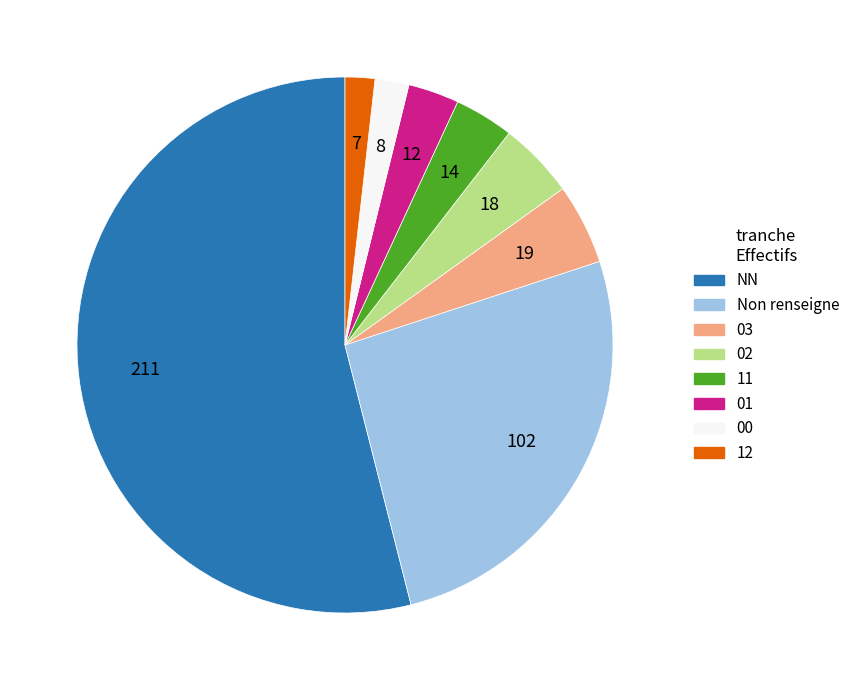

Is there a majority slice in this chart?

Yes